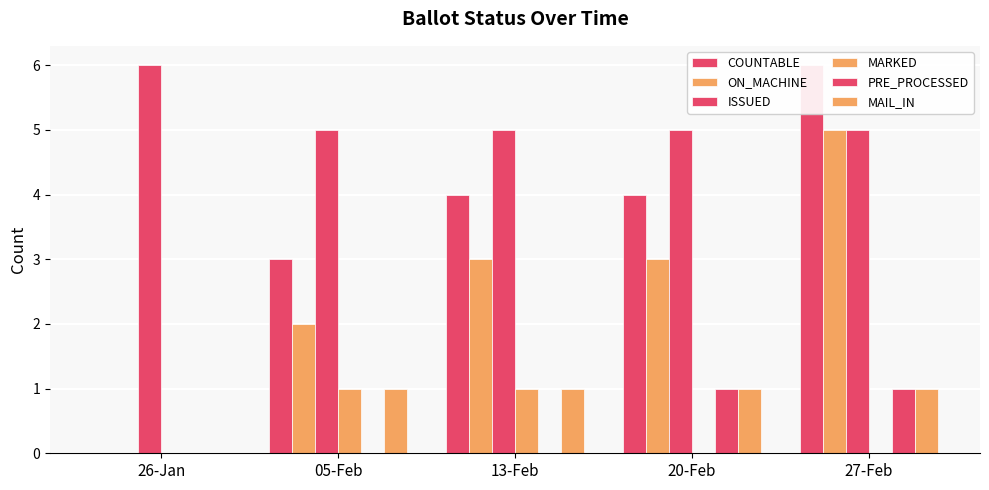

Count the number of categories in the chart.

5